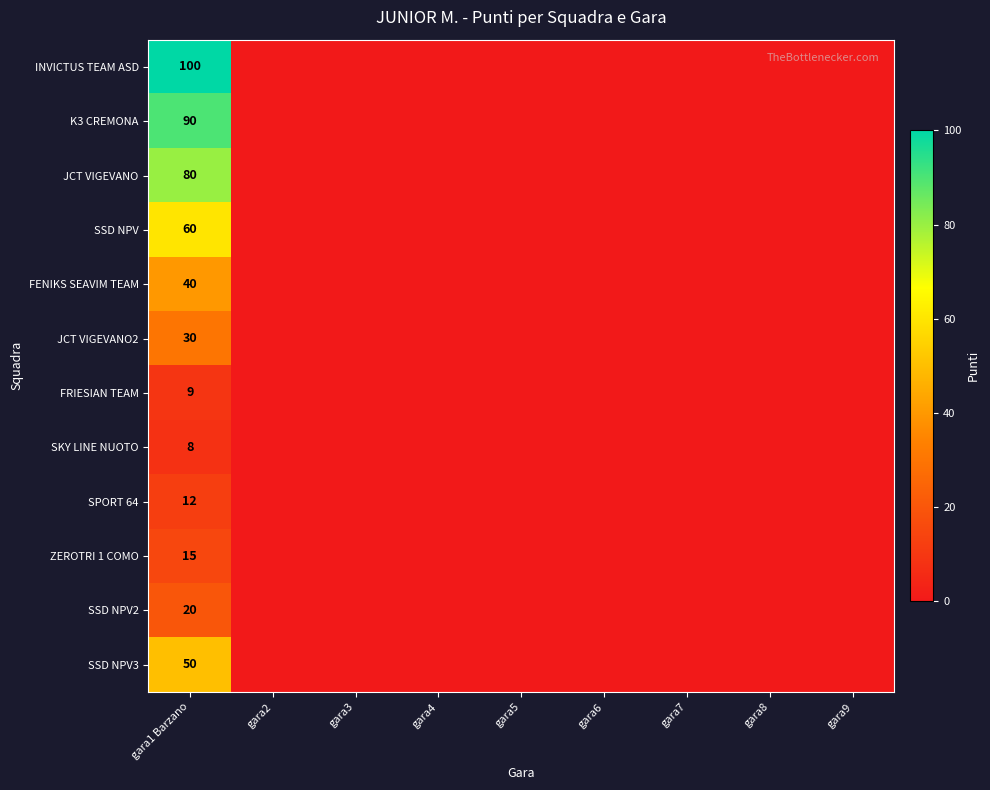

Rank the series at gara1 Barzano from lowest to highest value.

SKY LINE NUOTO, FRIESIAN TEAM, SPORT 64, ZEROTRI 1 COMO, SSD NPV2, JCT VIGEVANO2, FENIKS SEAVIM TEAM, SSD NPV3, SSD NPV, JCT VIGEVANO, K3 CREMONA, INVICTUS TEAM ASD